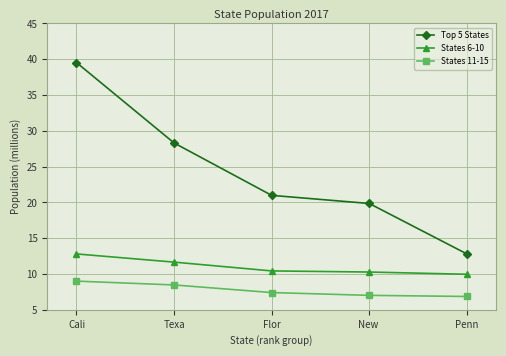

List the series in order of their peak value, highest first.

Top 5 States, States 6-10, States 11-15